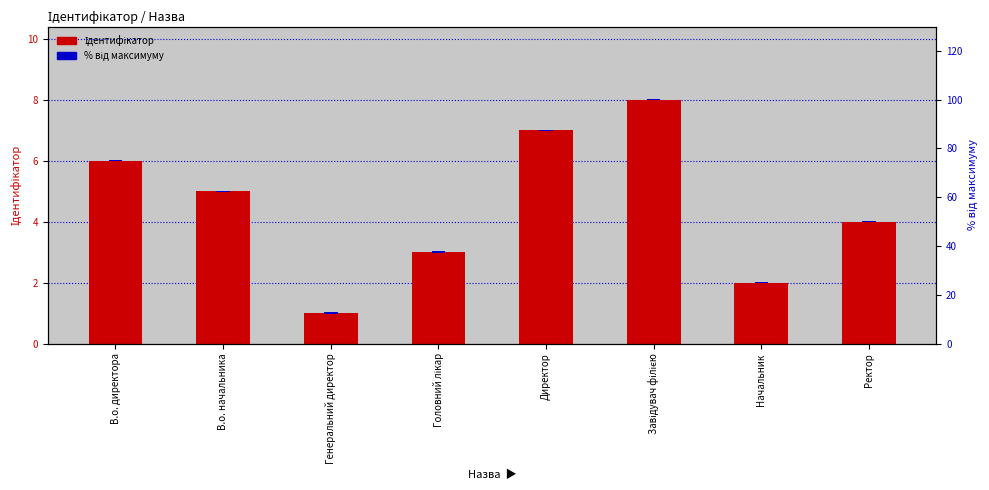

At Ректор, list the series in order from smallest to largest.

% від максимуму, Ідентифікатор